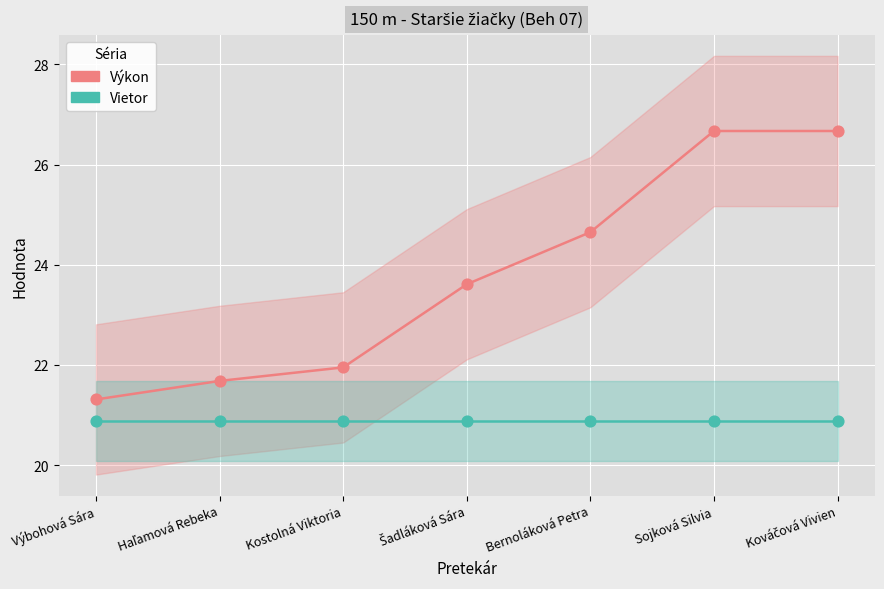

Which series has the largest total across all categories?

Výkon